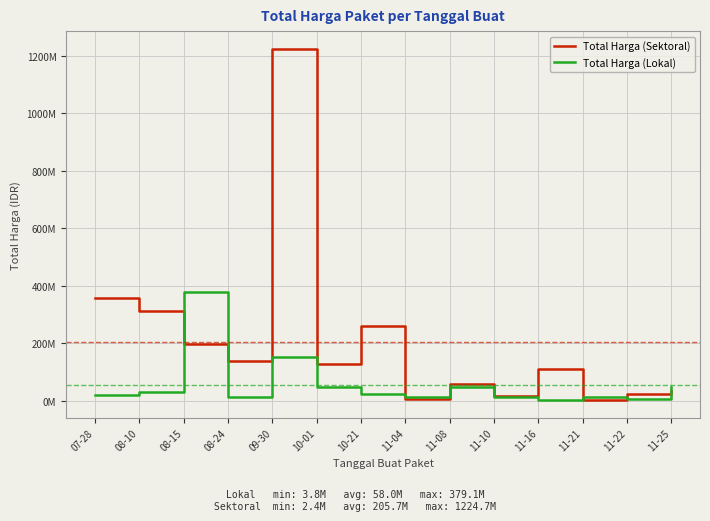

Is this an area chart (filled region under the line)?

No